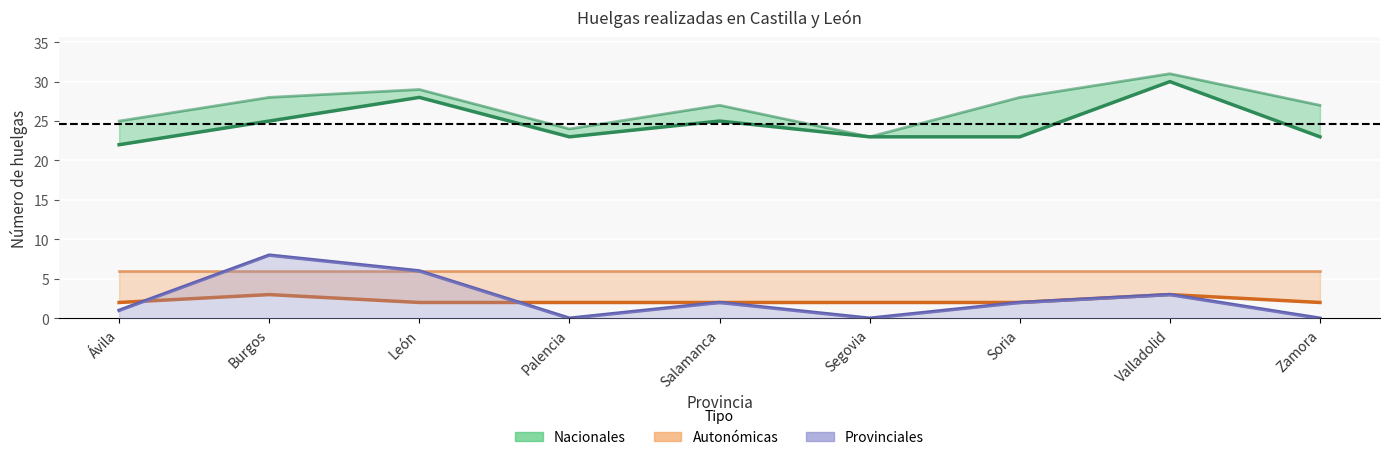

The Provinciales 2019 series shows 6 at León. True or false?

True